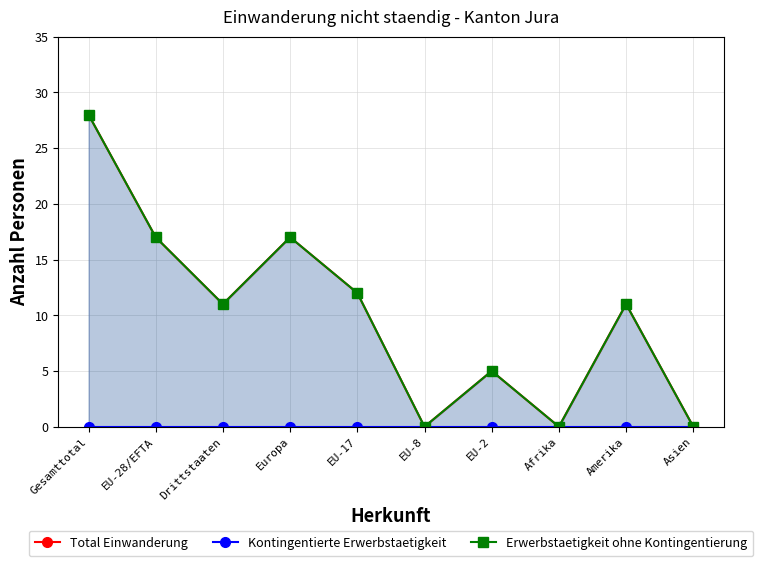

True or false: Erwerbstaetigkeit ohne Kontingentierung and Kontingentierte Erwerbstaetigkeit cross at least once.

False